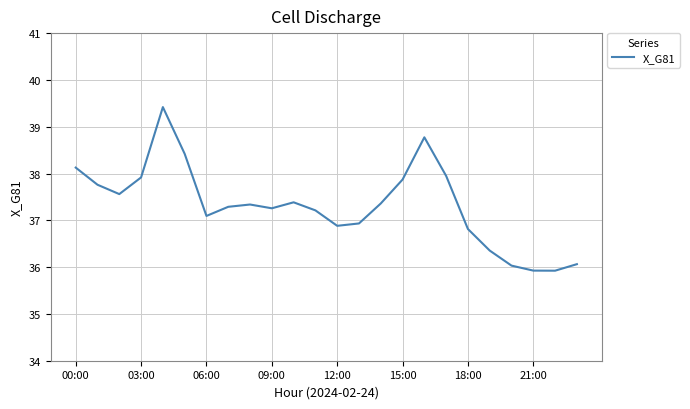

What is the difference between the maximum and minimum values?

3.5